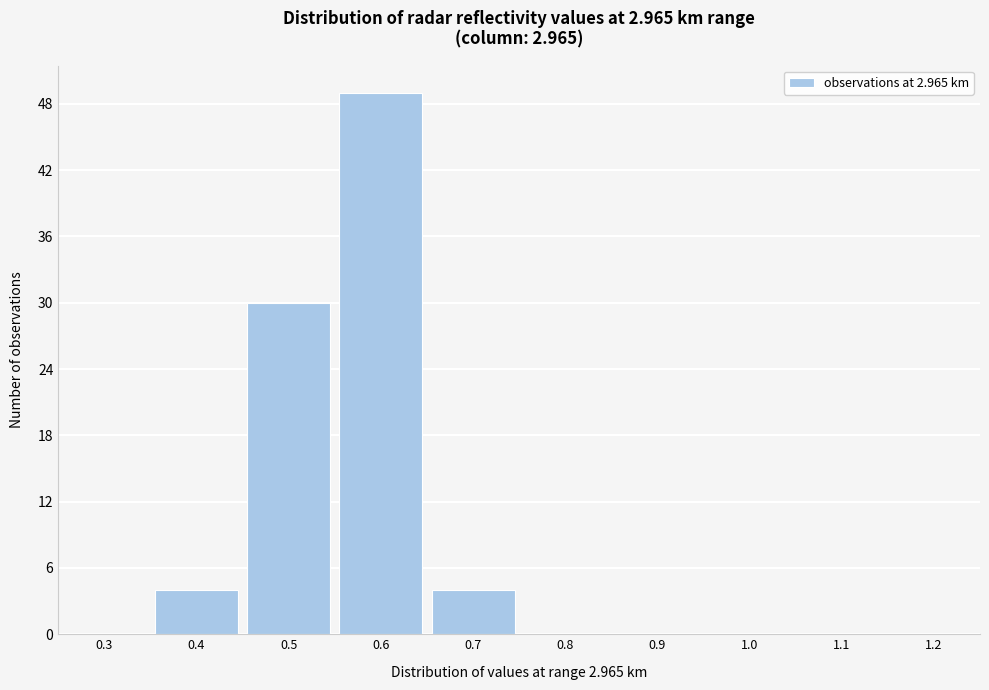

Reading left to right, extract all data points from this chart.

0.3=0	0.4=4	0.5=30	0.6=49	0.7=4	0.8=0	0.9=0	1.0=0	1.1=0	1.2=0